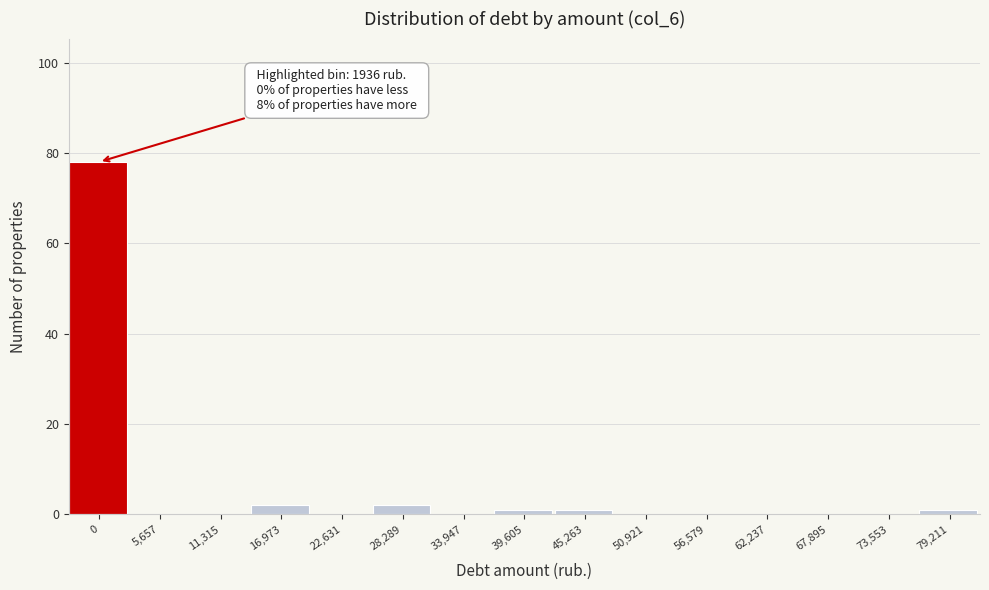

Reading right to left, transcribe all the data shown in this chart.

79,211=1	73,553=0	67,895=0	62,237=0	56,579=0	50,921=0	45,263=1	39,605=1	33,947=0	28,289=2	22,631=0	16,973=2	11,315=0	5,657=0	0=78